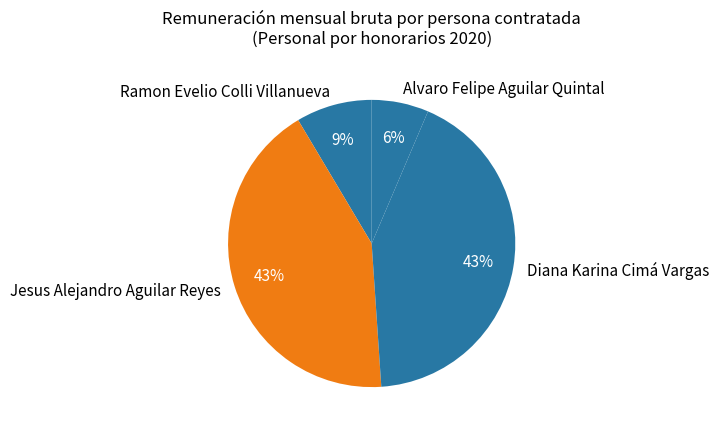

Is there a majority slice in this chart?

No